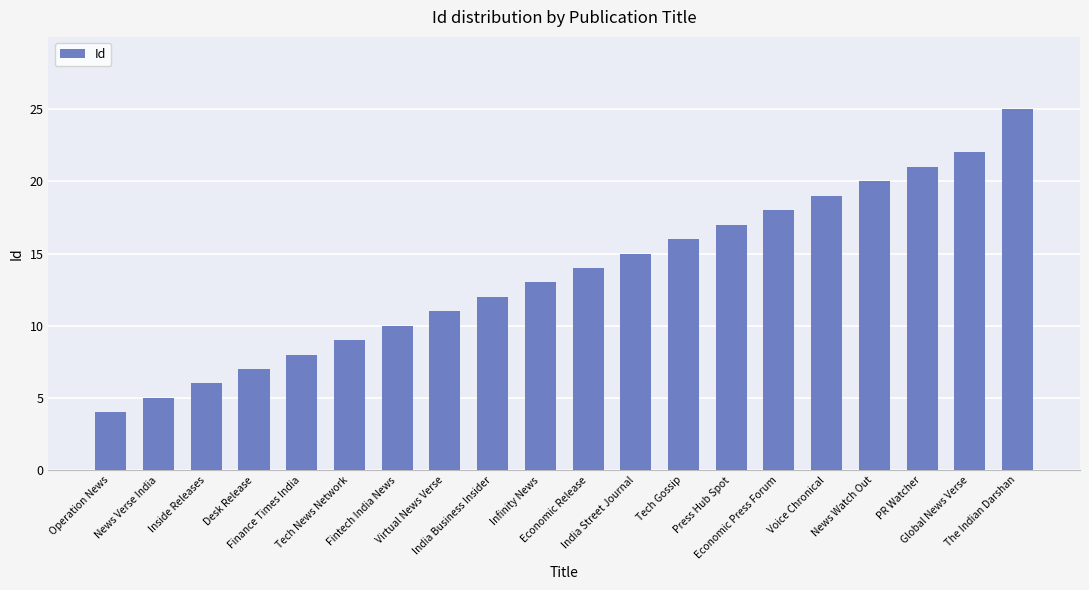

Reading right to left, extract all data points from this chart.

The Indian Darshan=25	Global News Verse=22	PR Watcher=21	News Watch Out=20	Voice Chronical=19	Economic Press Forum=18	Press Hub Spot=17	Tech Gossip=16	India Street Journal=15	Economic Release=14	Infinity News=13	India Business Insider=12	Virtual News Verse=11	Fintech India News=10	Tech News Network=9	Finance Times India=8	Desk Release=7	Inside Releases=6	News Verse India=5	Operation News=4